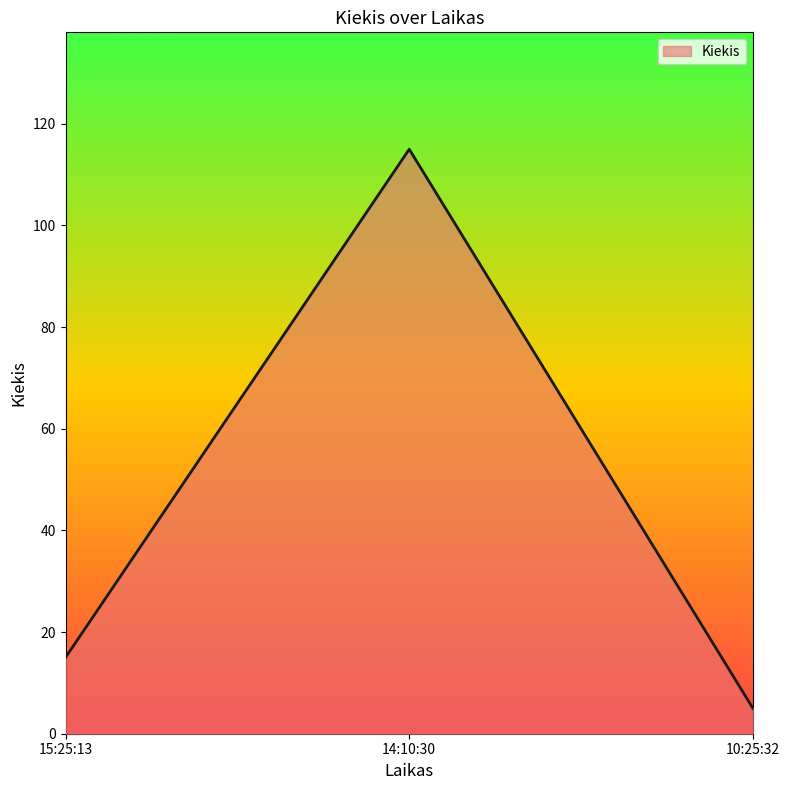

How many distinct data groups are displayed?

1